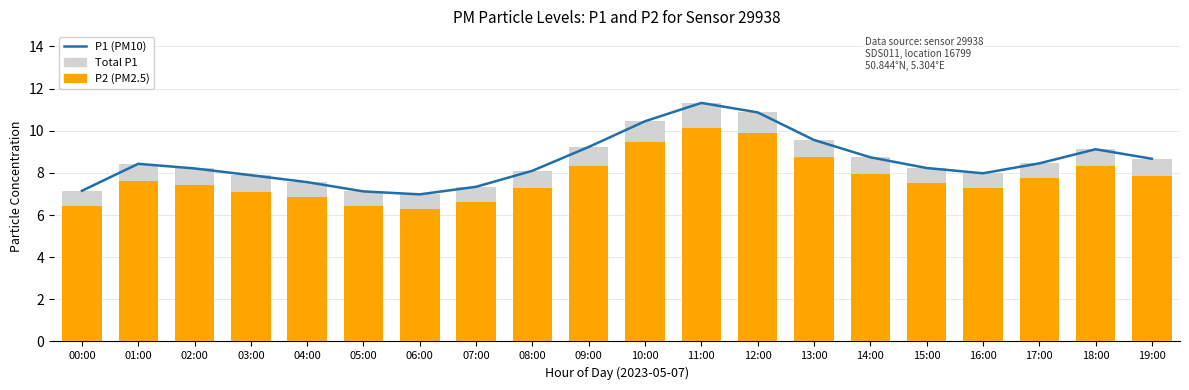

What are all the series names shown in the legend?

P1 (PM10), Total P1, P2 (PM2.5)